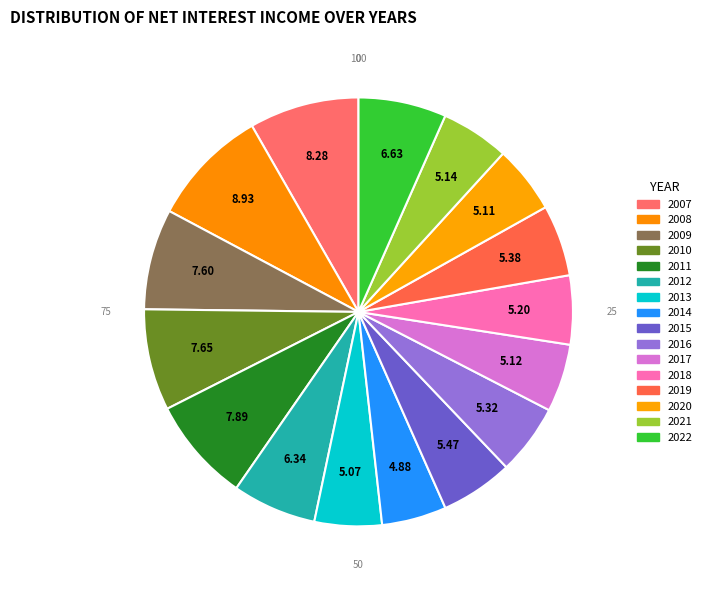

Count the number of slices in the pie.

16